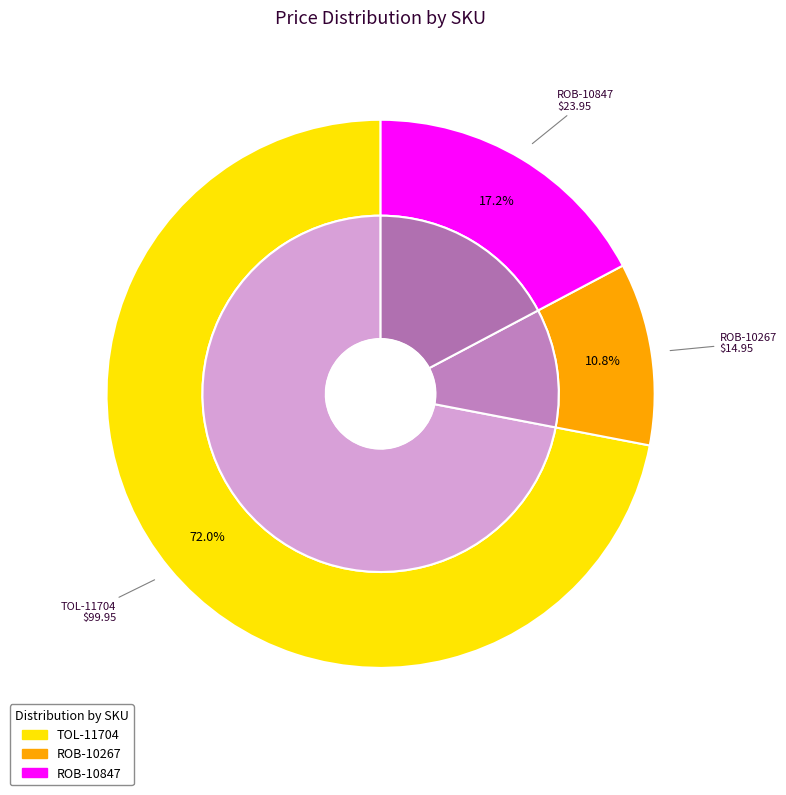

To the nearest percent, what is the average slice percentage?

33%